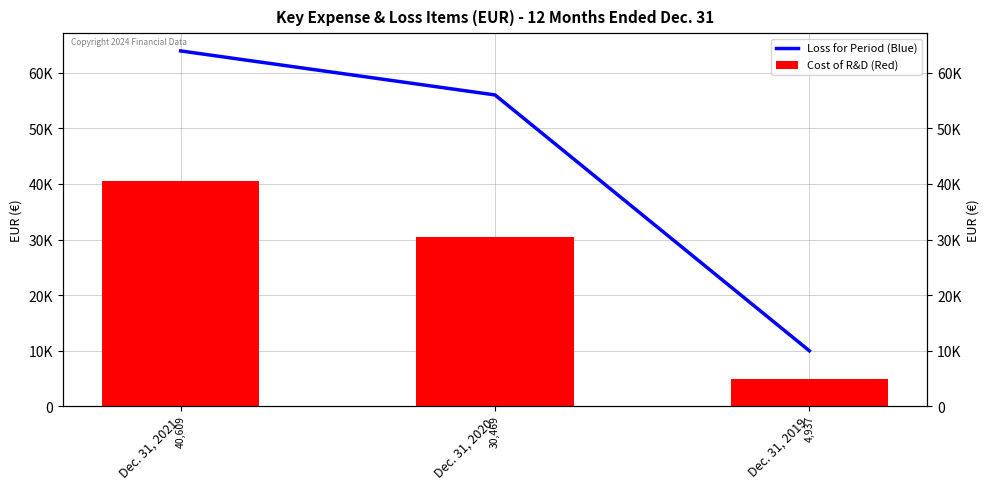

What is the sum of all Cost of R&D (Red) values?

76015